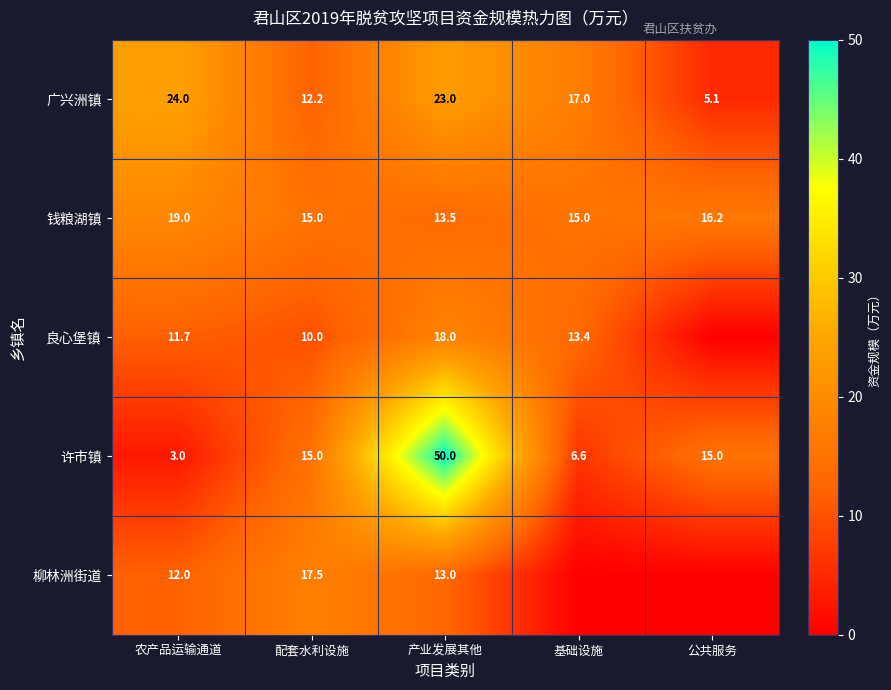

Rank the categories by 广兴洲镇 value from lowest to highest.

公共服务, 配套水利设施, 基础设施, 产业发展其他, 农产品运输通道